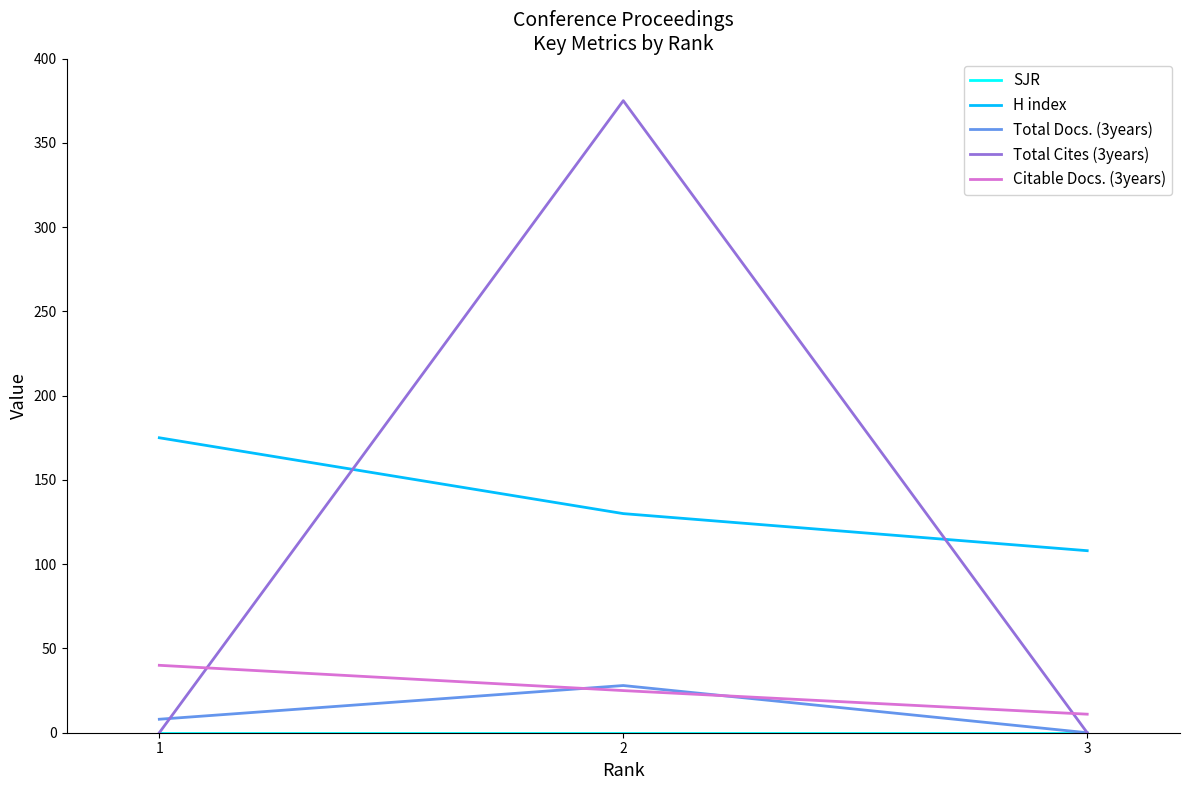

Between 2 and 3, which series saw the biggest shift?

Total Cites (3years)